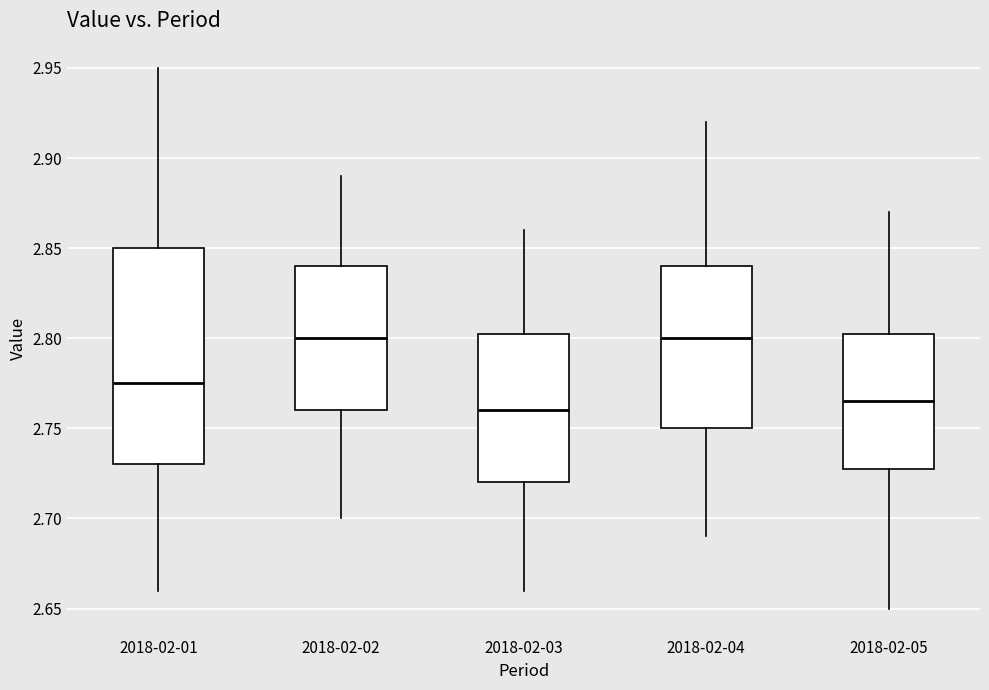

Where is the lower edge of the box for 2018-02-01 on the y-axis? The values are not printed on the chart, so give them approximately, as read against the axis.

2.730